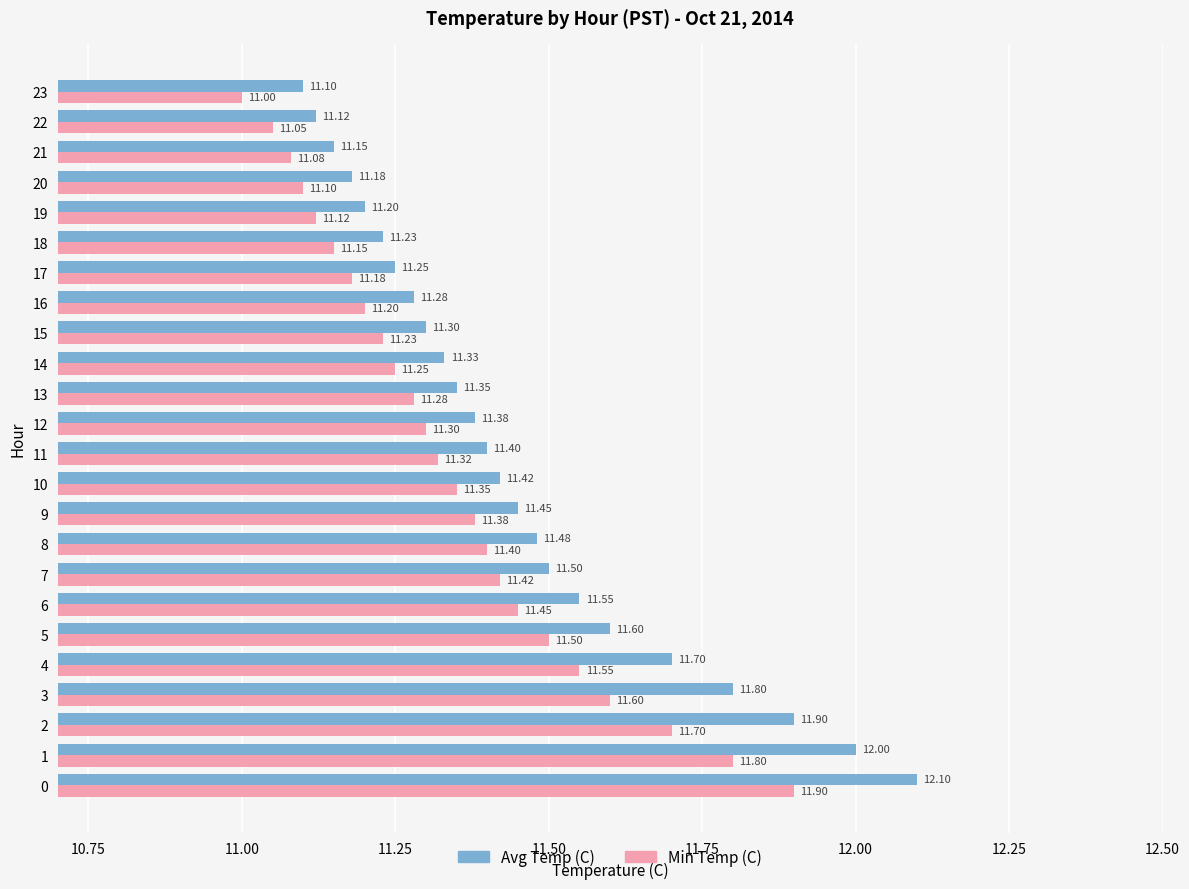

List the series in order of their overall mean, lowest first.

Min Temp (C), Avg Temp (C)